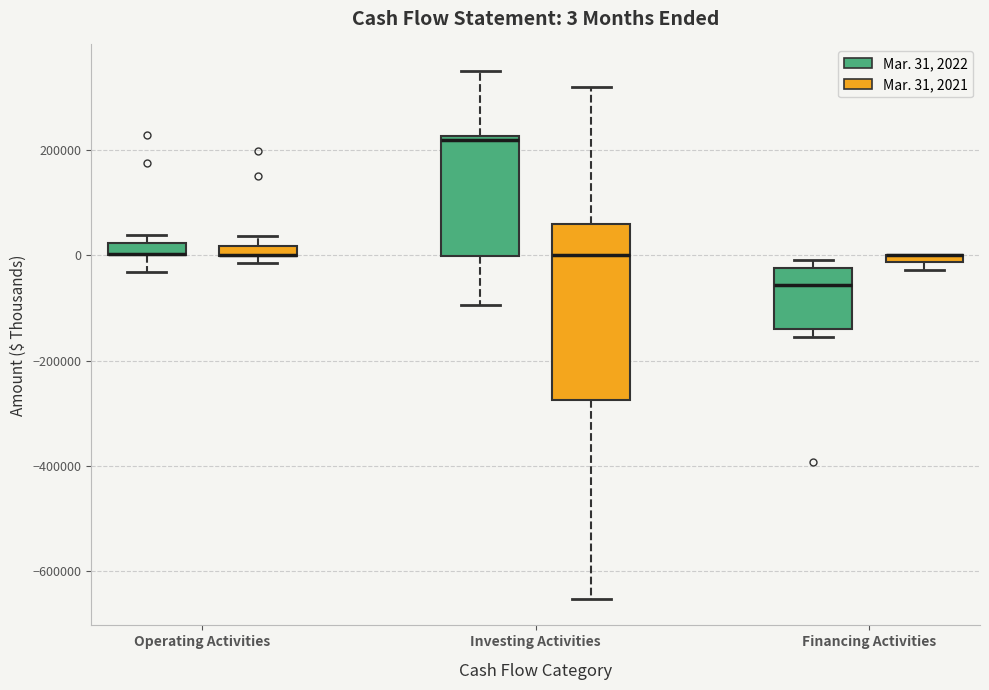

Which box is the tallest, from its lower edge to its upper edge?

Investing Activities (Mar. 31, 2021)